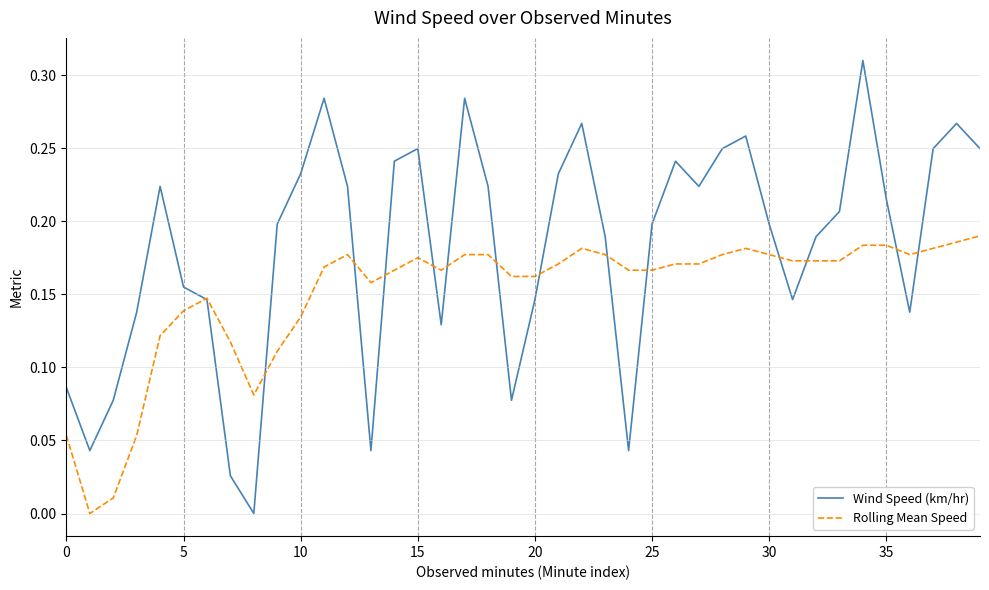

Which series has the largest range (max minus min)?

Wind Speed (km/hr)